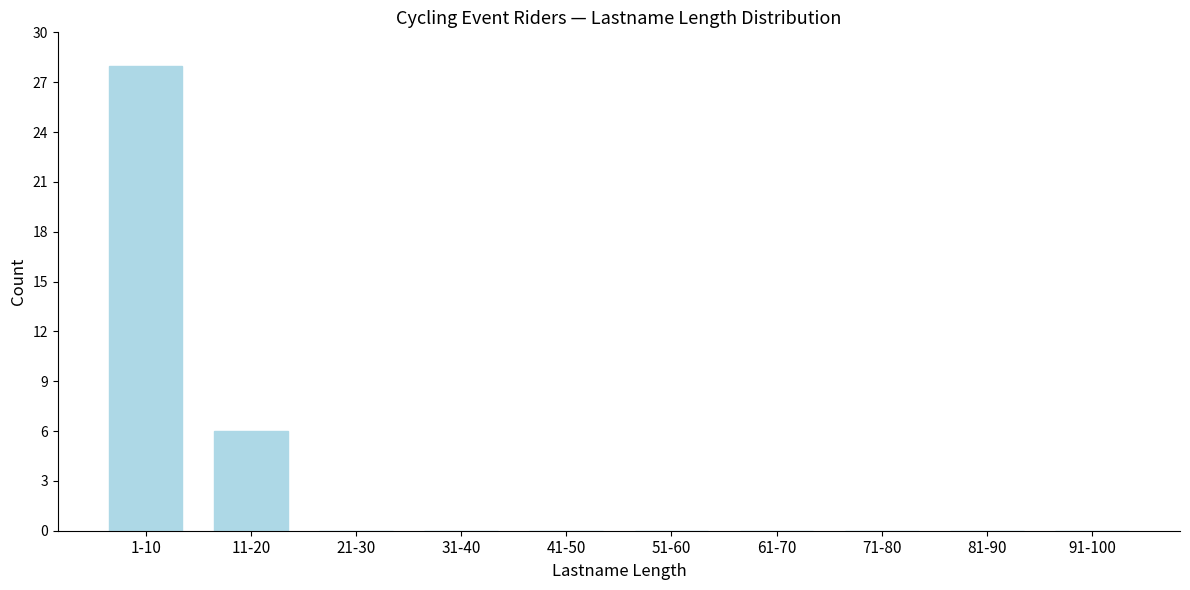

Reading left to right, list all the values displayed in this chart.

1-10=28	11-20=6	21-30=0	31-40=0	41-50=0	51-60=0	61-70=0	71-80=0	81-90=0	91-100=0